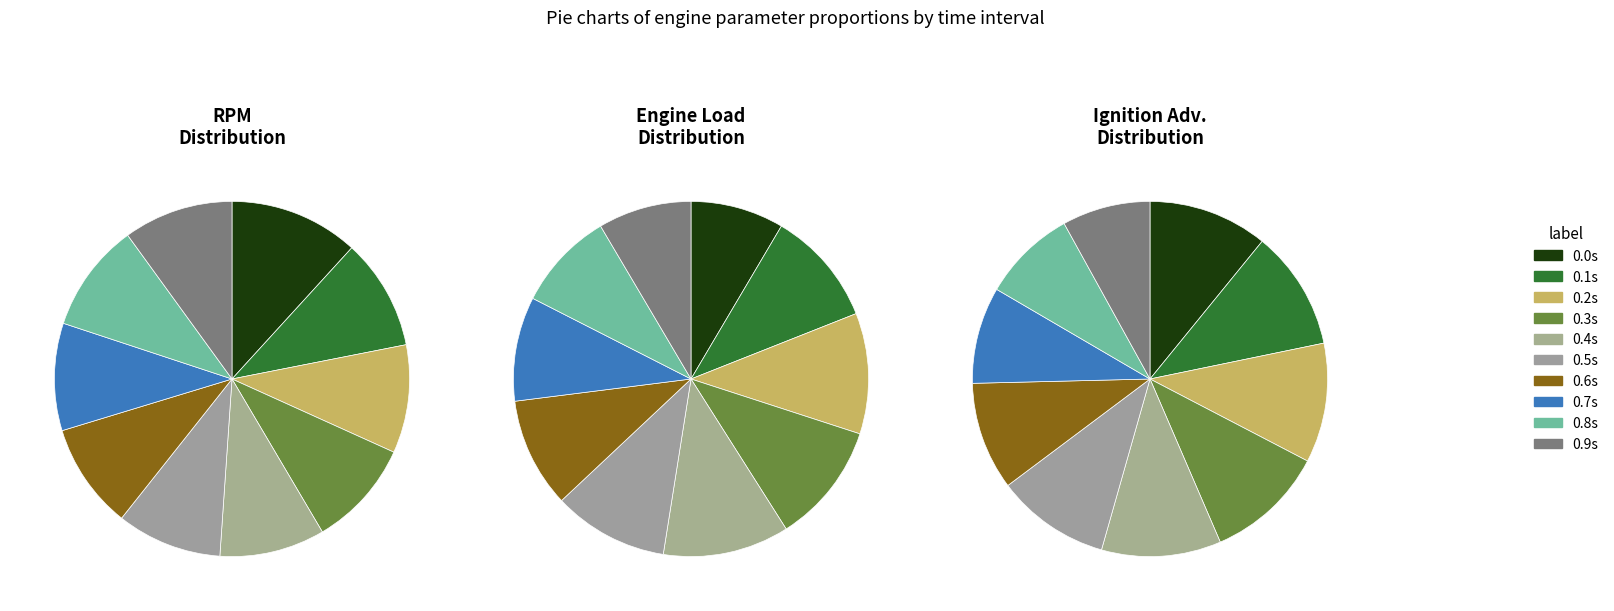

Does 4 account for over 50% of the chart?

No